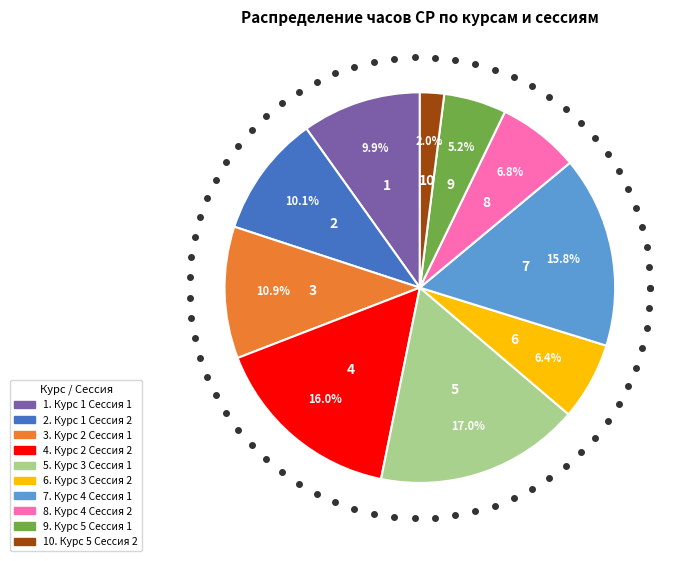

Is there a majority slice in this chart?

No